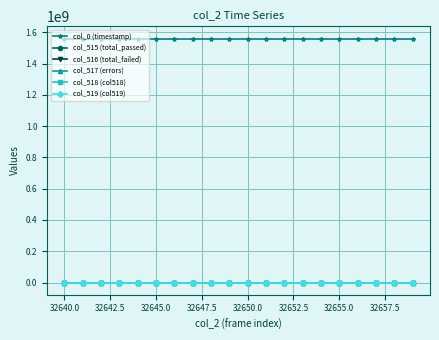

What are all the series names shown in the legend?

col_0 (timestamp), col_515 (total_passed), col_516 (total_failed), col_517 (errors), col_518 (col518), col_519 (col519)